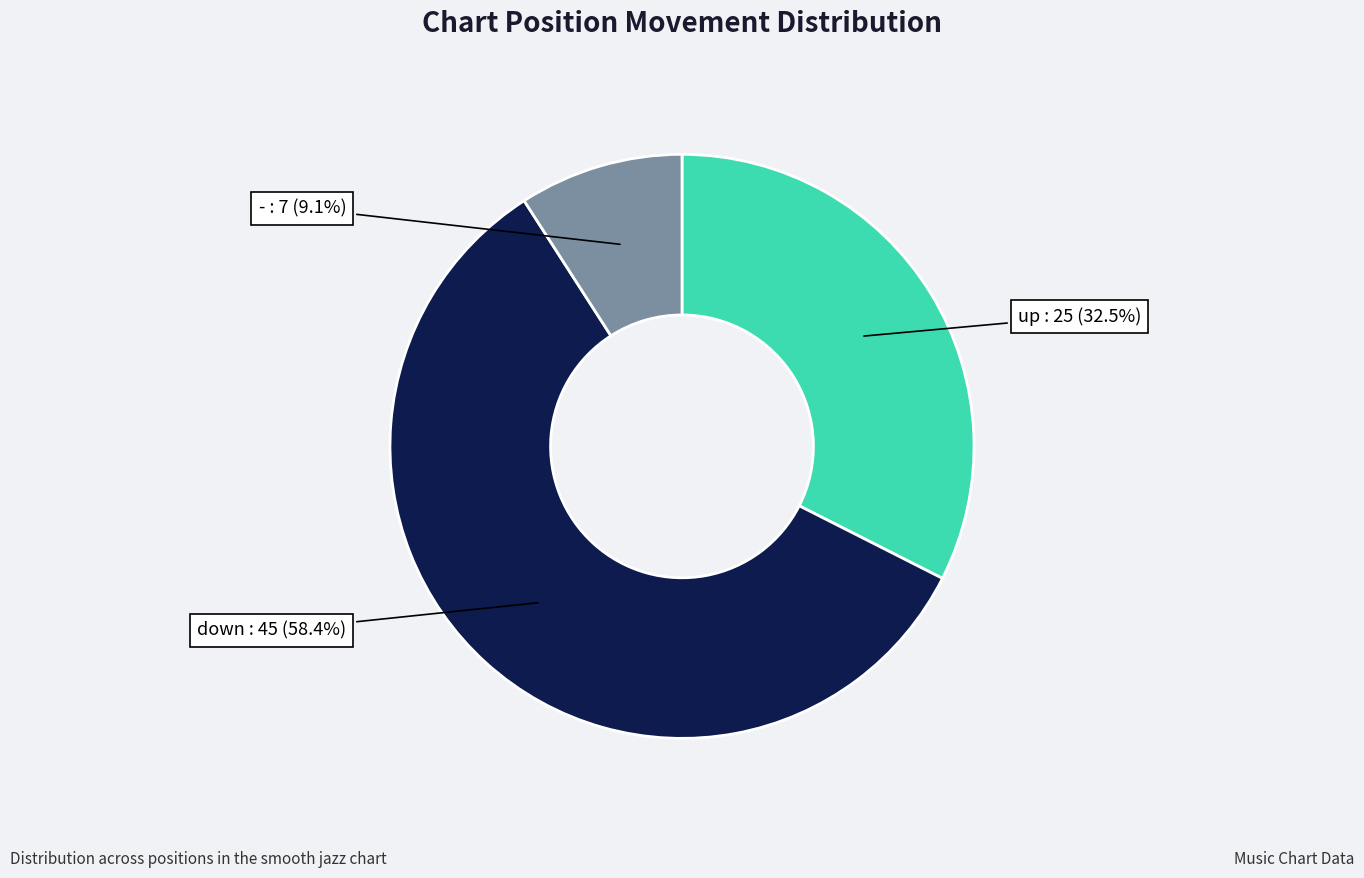

To the nearest percent, what is the difference between the largest and smallest slice percentages?

49%